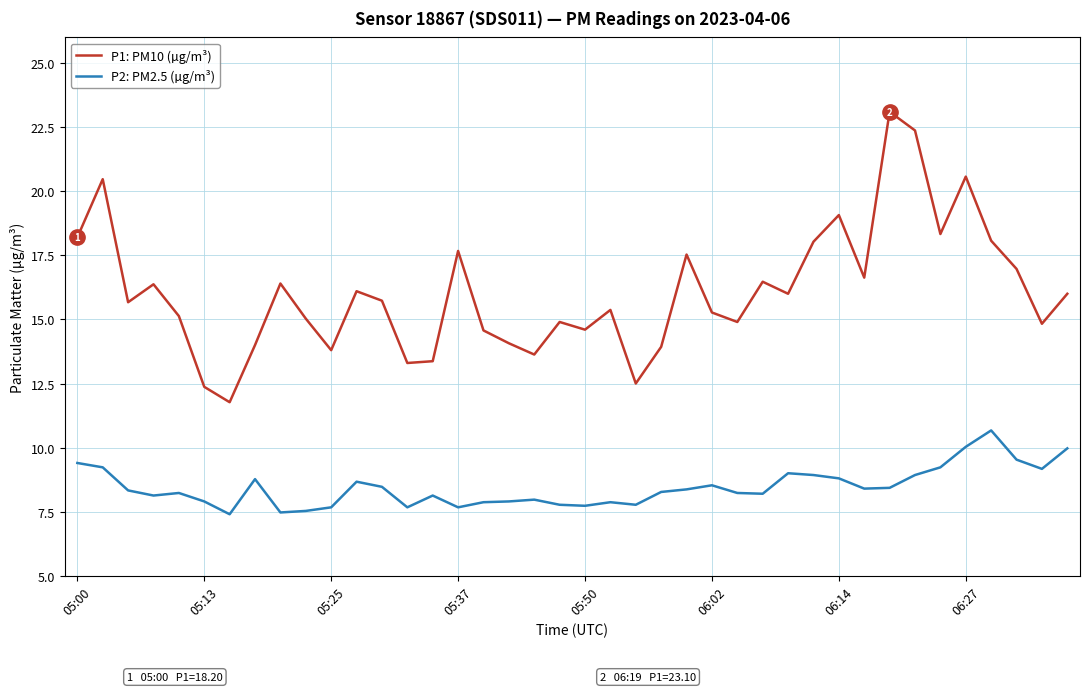

What is the sum of all P2: PM2.5 (µg/m³) values?

338.2